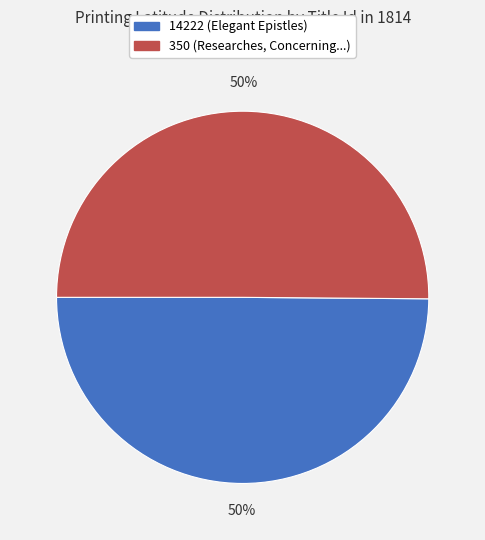

Combined, do 14222 (Elegant Epistles) and 350 (Researches, Concerning...) account for over 50%?

Yes